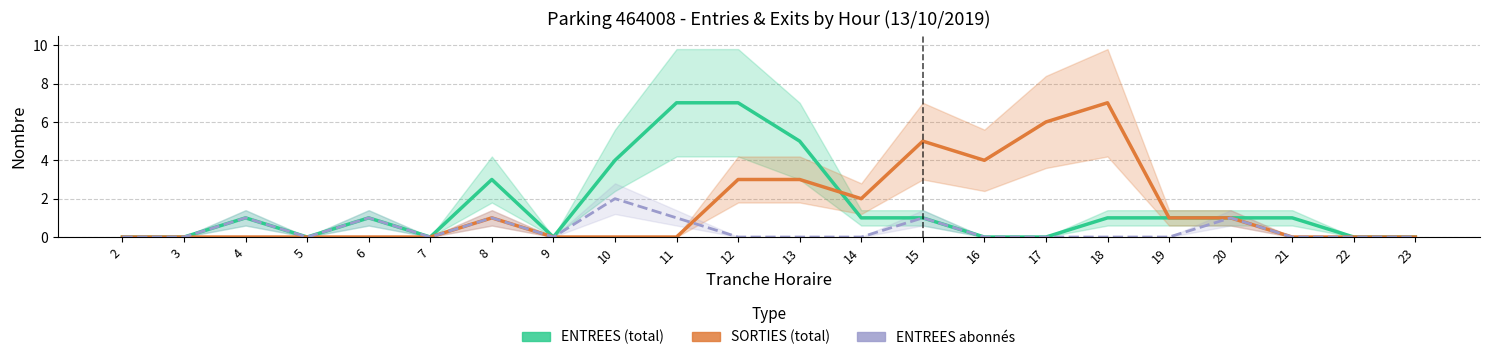

What is the difference between the maximum and minimum values in the ENTREES abonnés series?

2